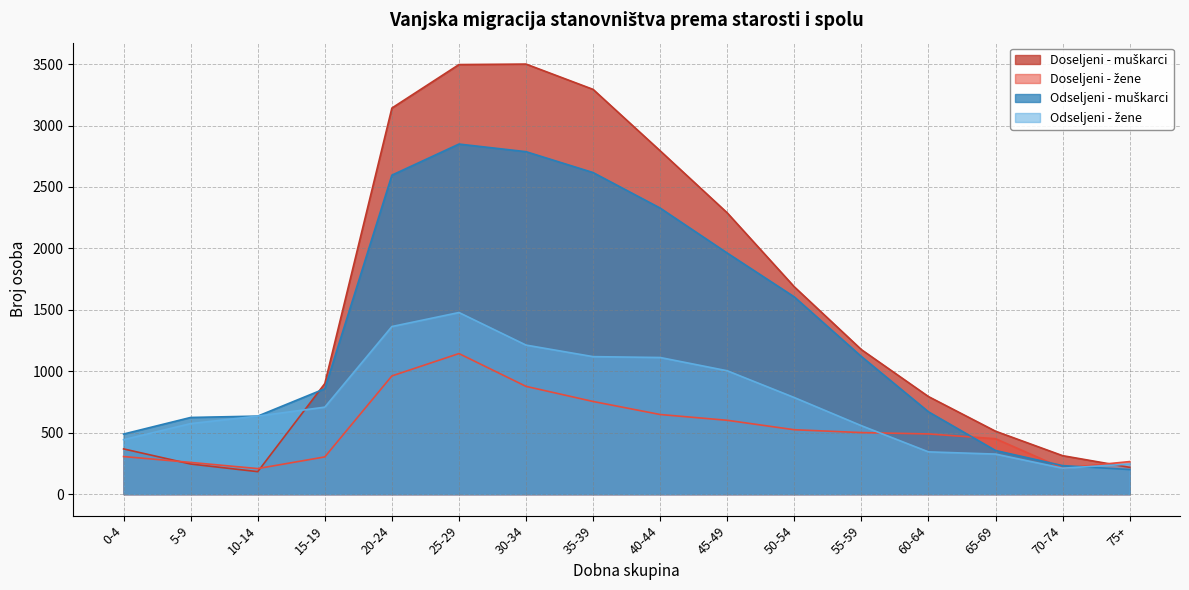

True or false: Odseljeni - žene and Doseljeni - žene cross at least once.

True